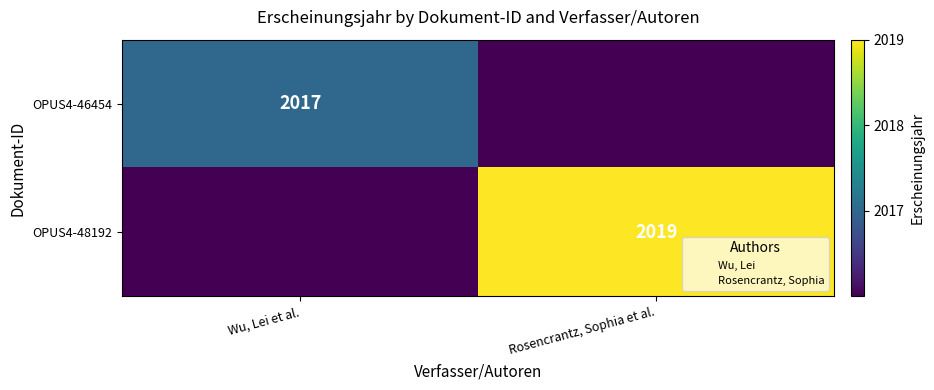

Which has a higher value, Rosencrantz, Sophia et al. or Wu, Lei et al.?

Wu, Lei et al.